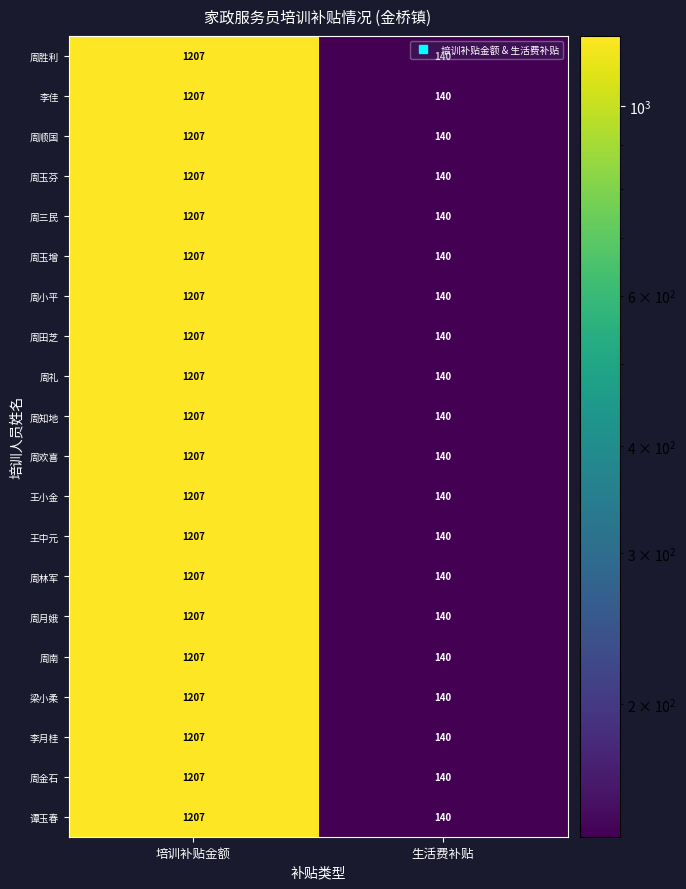

What is the sum of all 周胜利 values?

1347